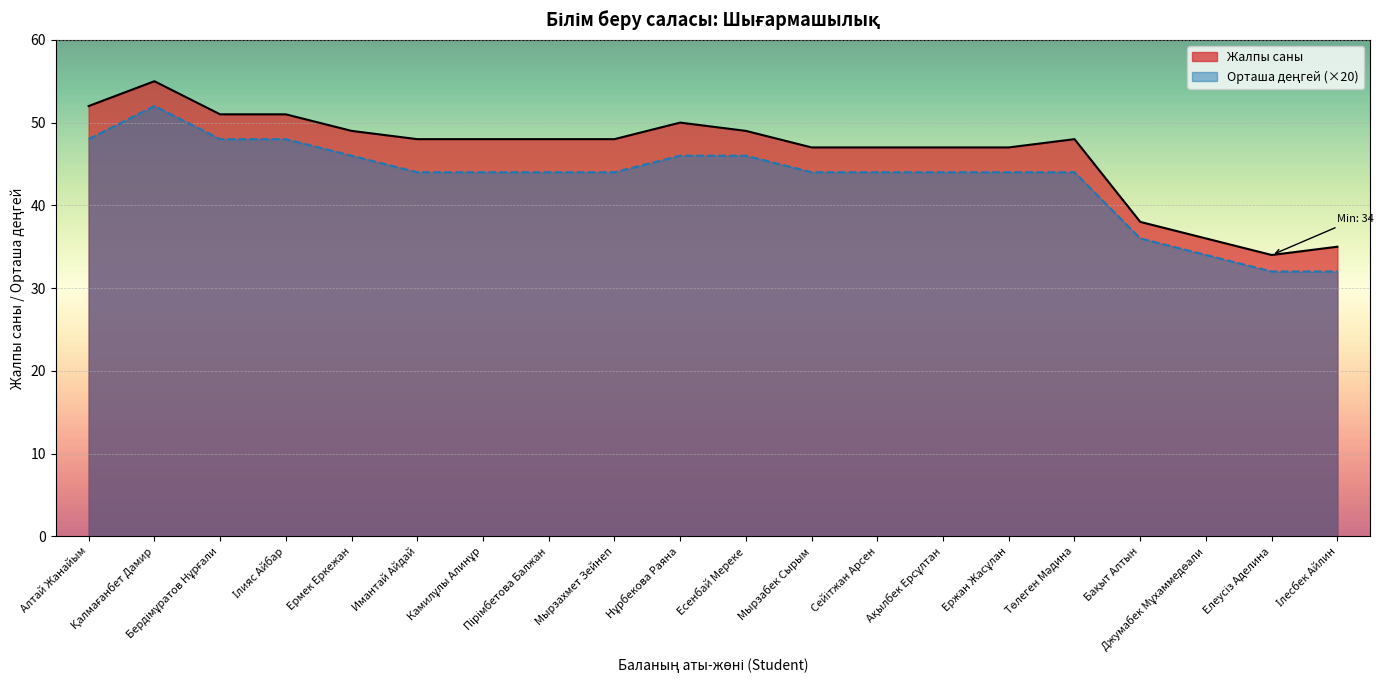

What is the difference between the maximum and minimum values?

21